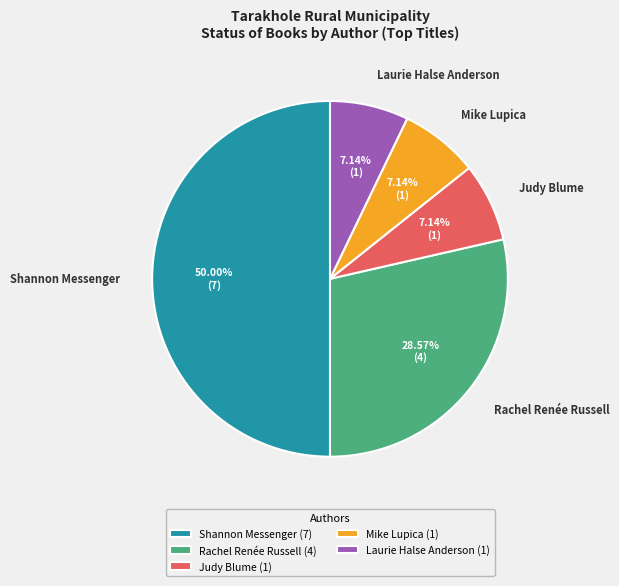

Do Shannon Messenger and Mike Lupica together represent more than half of the pie?

Yes